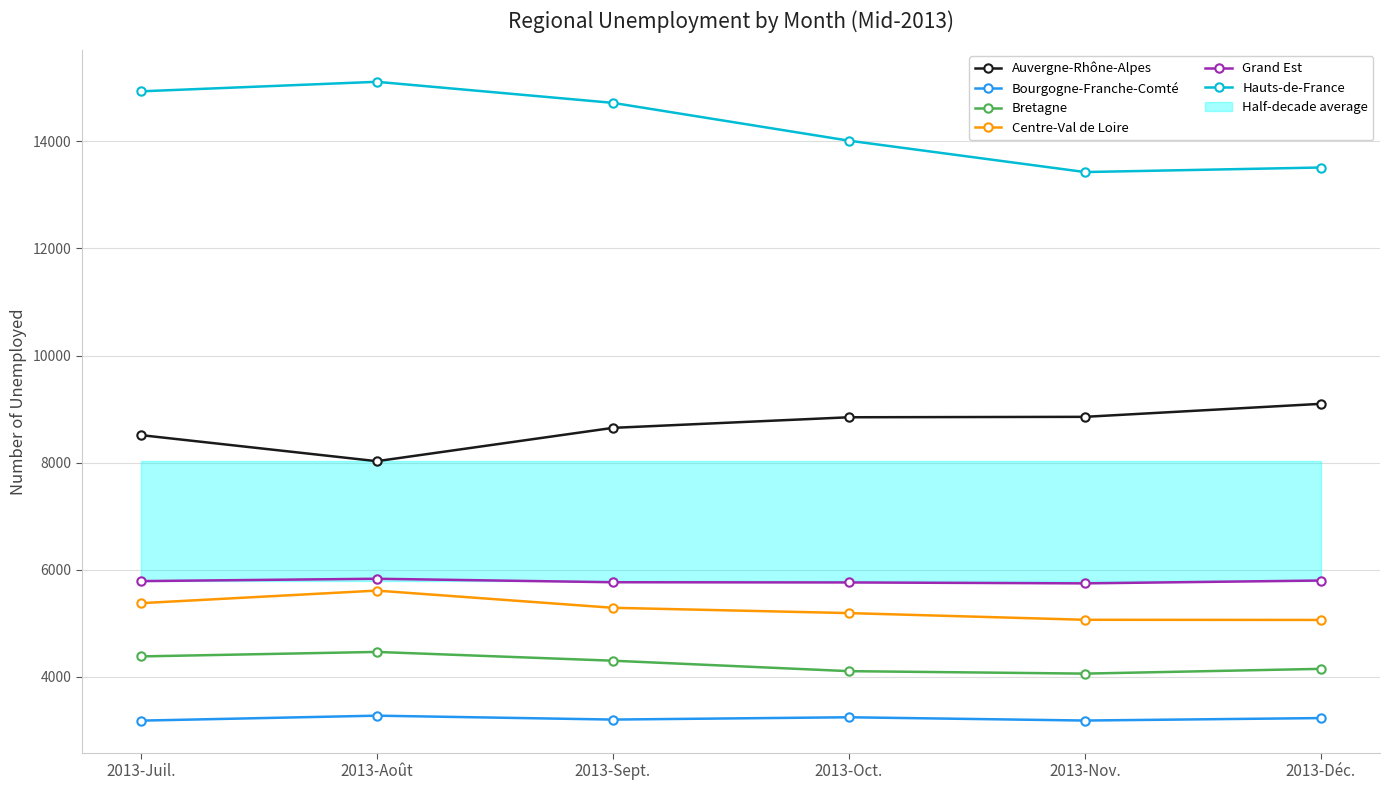

Rank the series by their maximum value, from lowest to highest.

Bourgogne-Franche-Comté, Bretagne, Centre-Val de Loire, Grand Est, Auvergne-Rhône-Alpes, Hauts-de-France